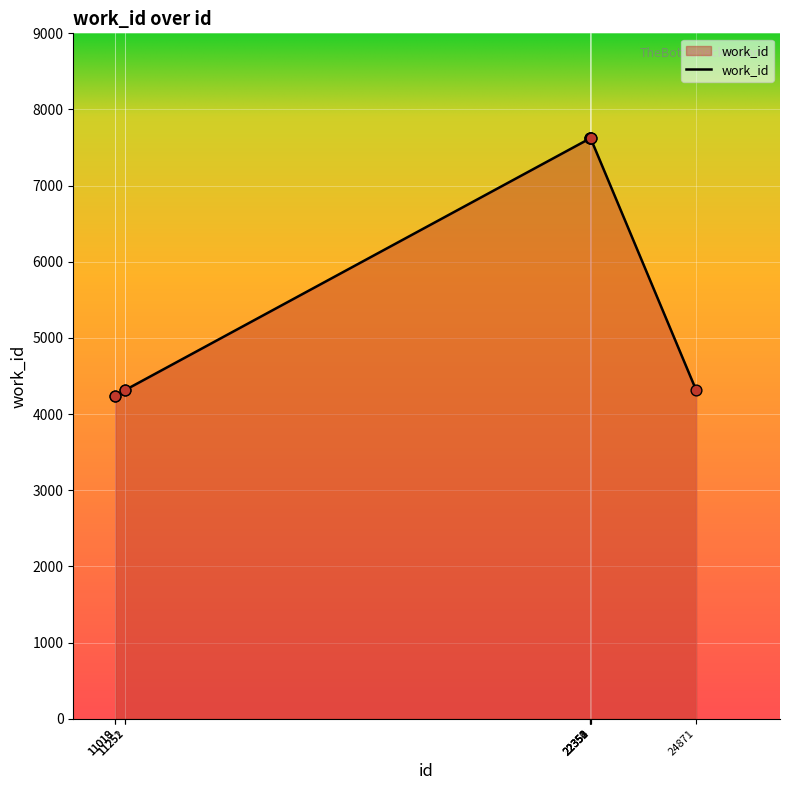

Between 11251 and 22352, which is larger?

22352